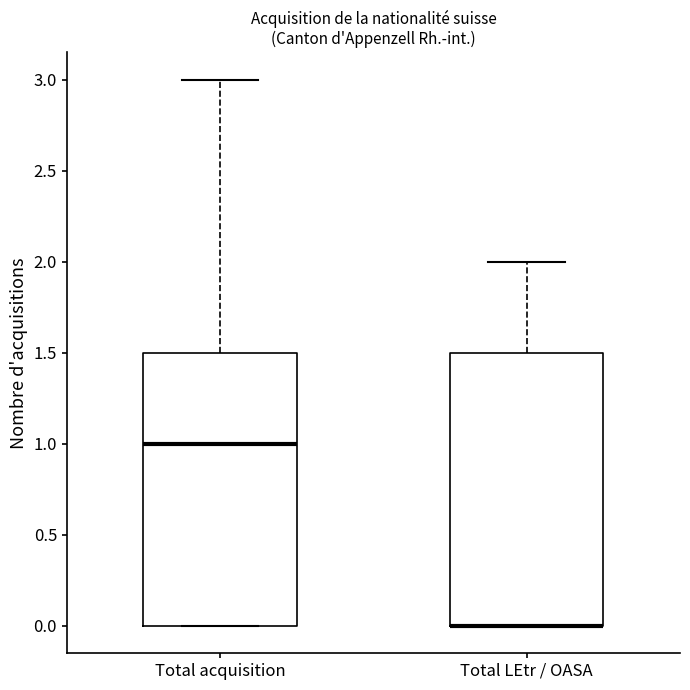

Where is the upper edge of the box for Total acquisition on the y-axis? The values are not printed on the chart, so give them approximately, as read against the axis.

1.5